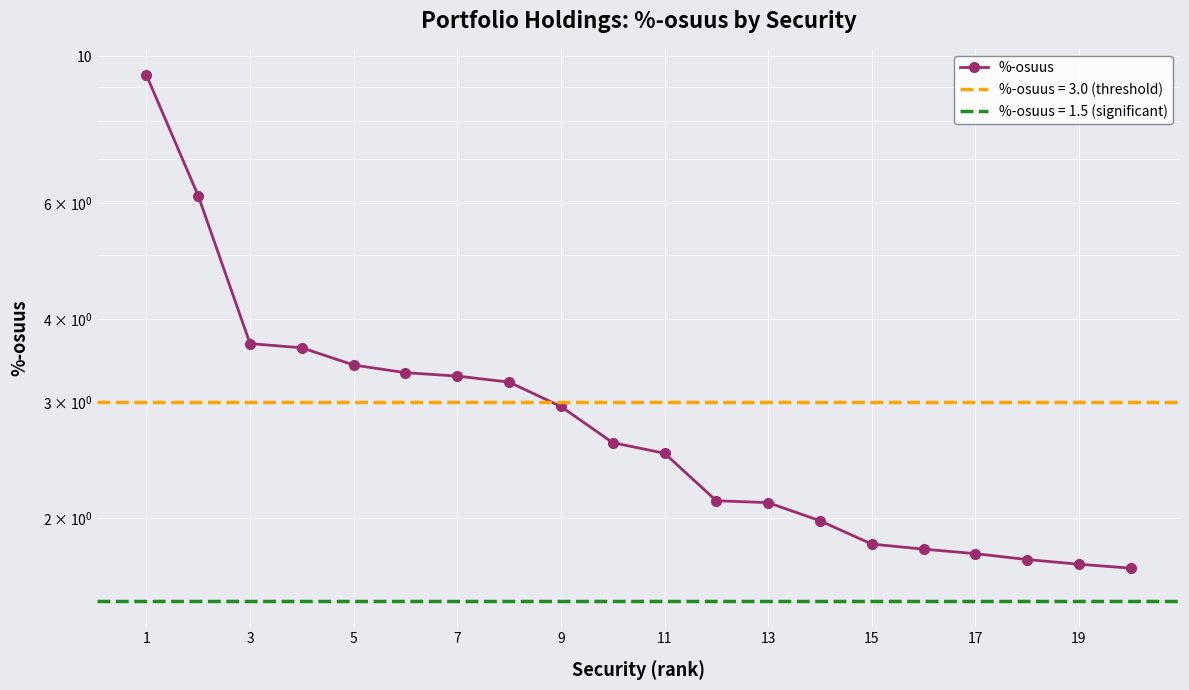

How many data points are less than 2?

7